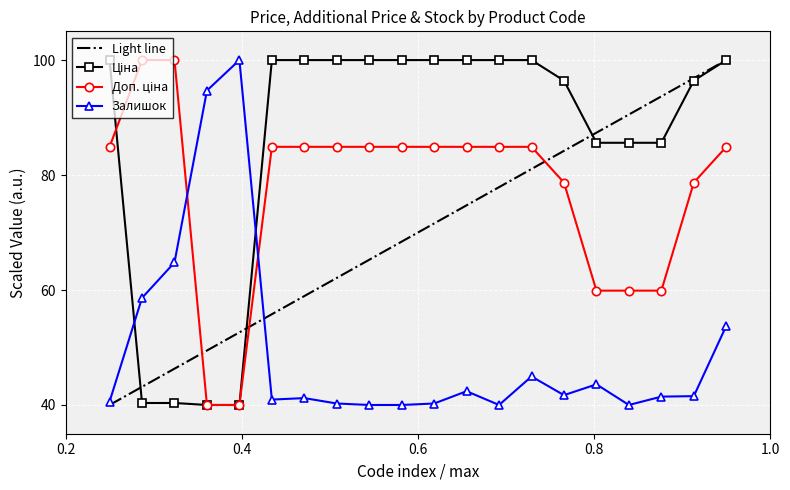

What is the greatest value displayed?

100.0